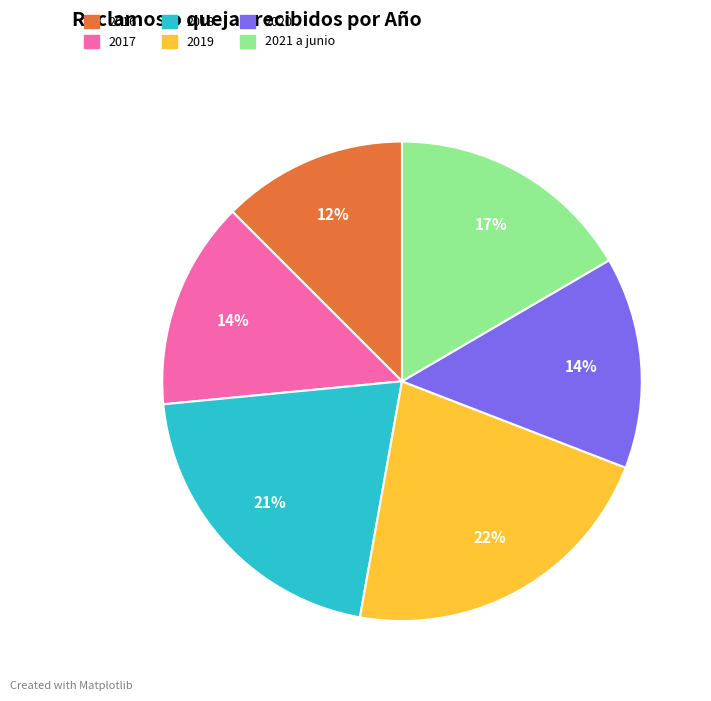

How many segments does this pie chart have?

6